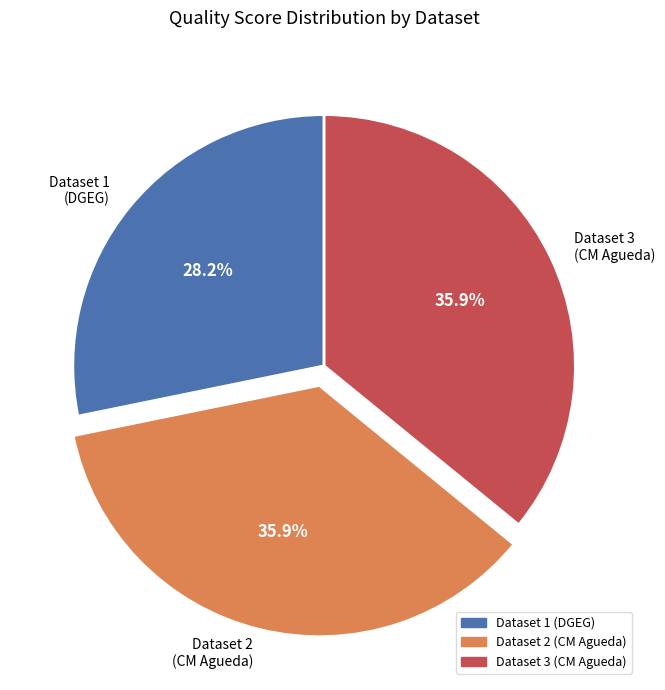

Count the number of slices in the pie.

3